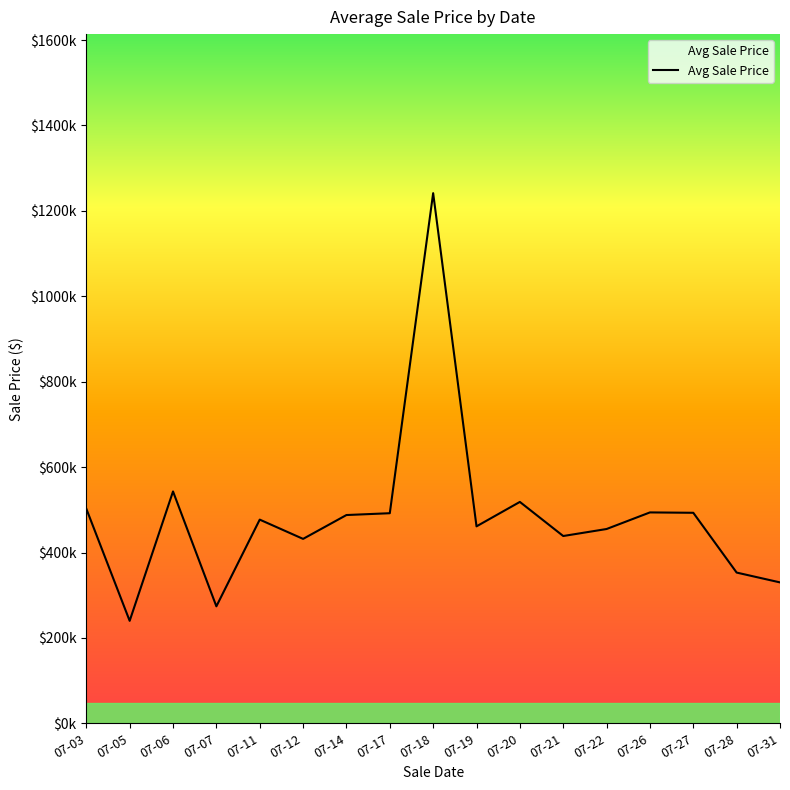

How many interior local valleys (lower than both neighbors) does the data have?

5